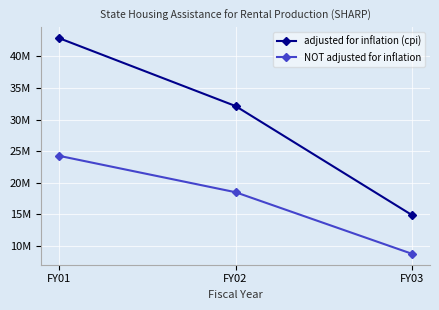

The value of adjusted for inflation (cpi) at FY02 is 19645687. True or false?

False